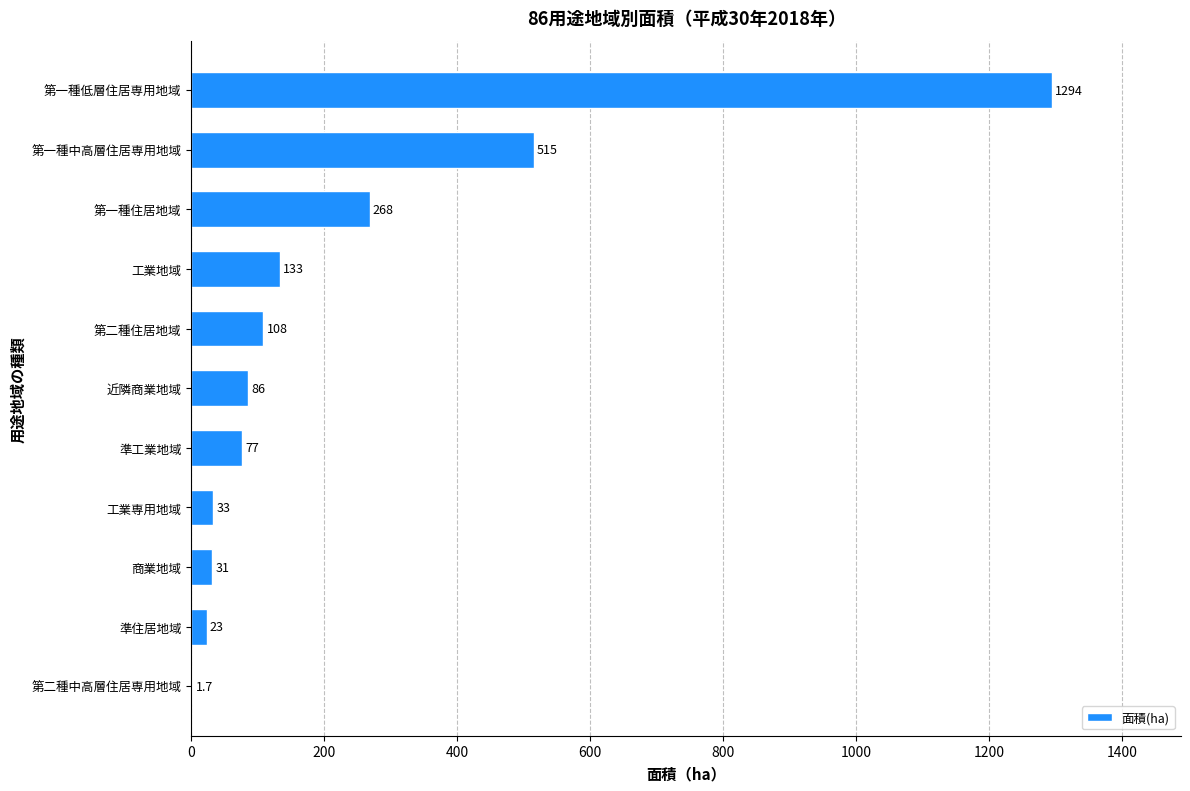

Which label corresponds to the largest value in the chart?

第一種低層住居専用地域